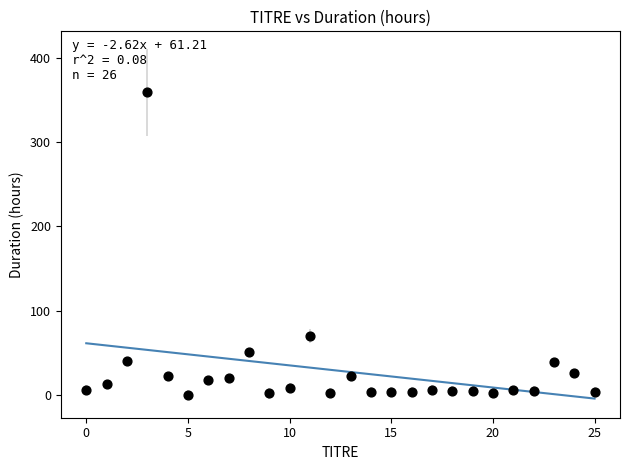

What Y value in the scatter plot is closest to 179?

70.2